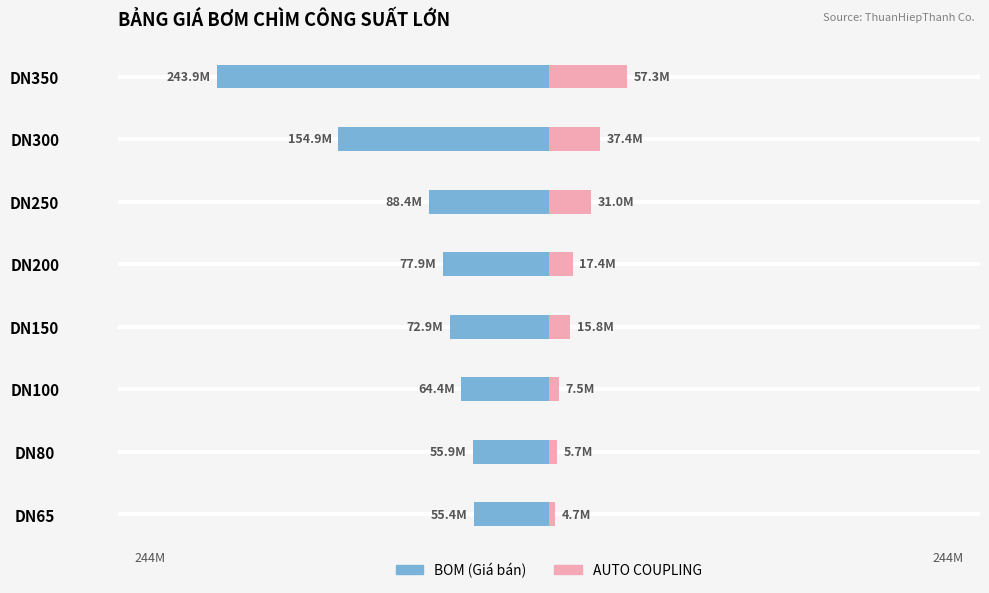

True or false: BOM has a value of -72.9 at DN150.

True